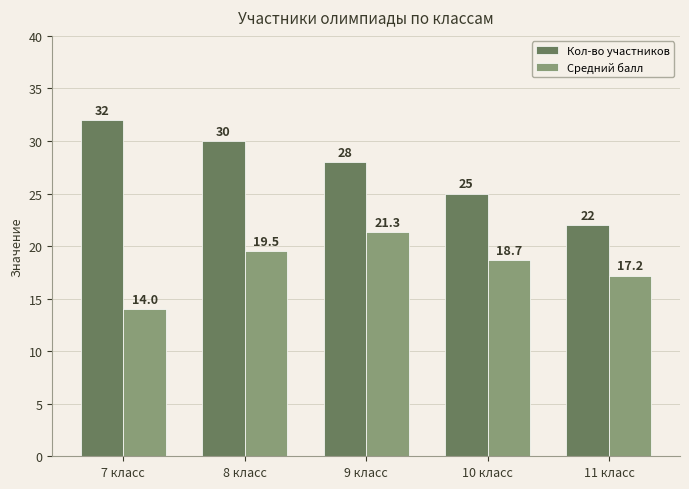

How many series are shown in this chart?

2